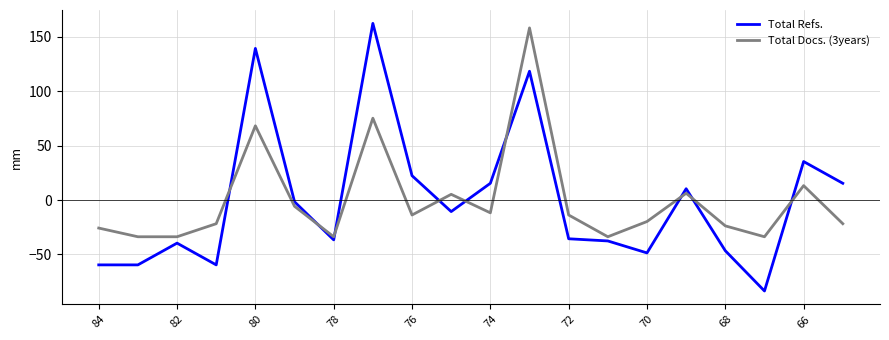

Which series has the largest range (max minus min)?

Total Refs.